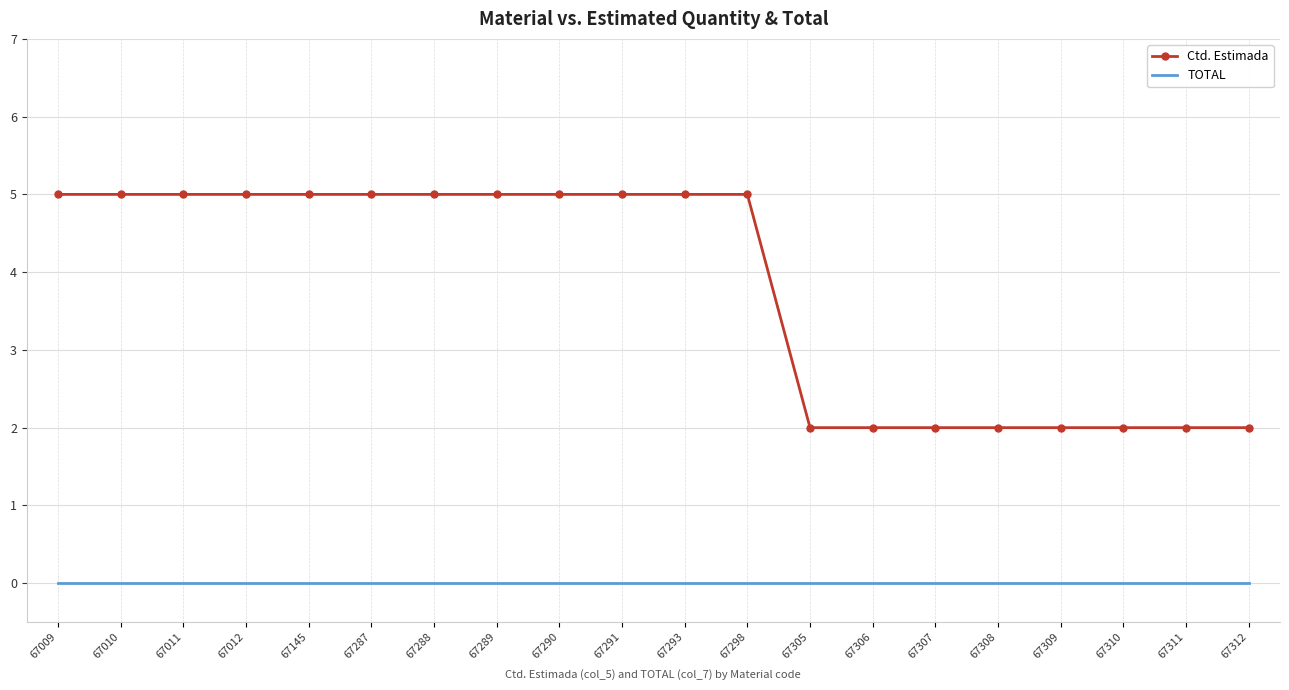

Is it true that Ctd. Estimada equals 3 at 67012?

False